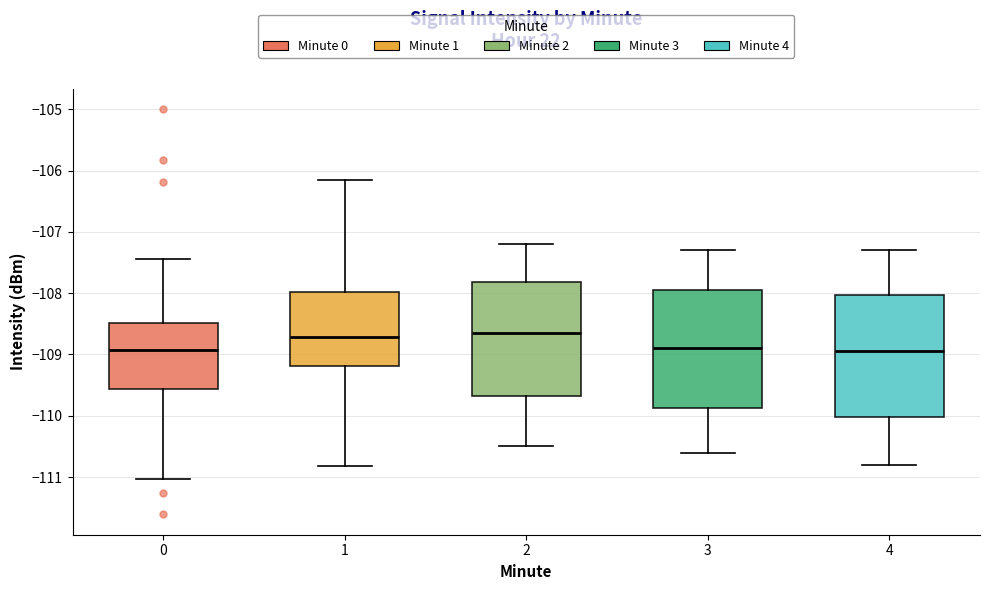

Reading left to right, read every box against the y-axis: the position of its median line, the range the box covers, and the ends of its whiskers. The values are not printed on the chart, so give them approximately, as read against the axis.

0: median -108.9, box -109.6 to -108.5, whiskers -111.0 to -107.4
1: median -108.7, box -109.2 to -108.0, whiskers -110.8 to -106.1
2: median -108.6, box -109.7 to -107.8, whiskers -110.5 to -107.2
3: median -108.9, box -109.9 to -107.9, whiskers -110.6 to -107.3
4: median -108.9, box -110.0 to -108.0, whiskers -110.8 to -107.3